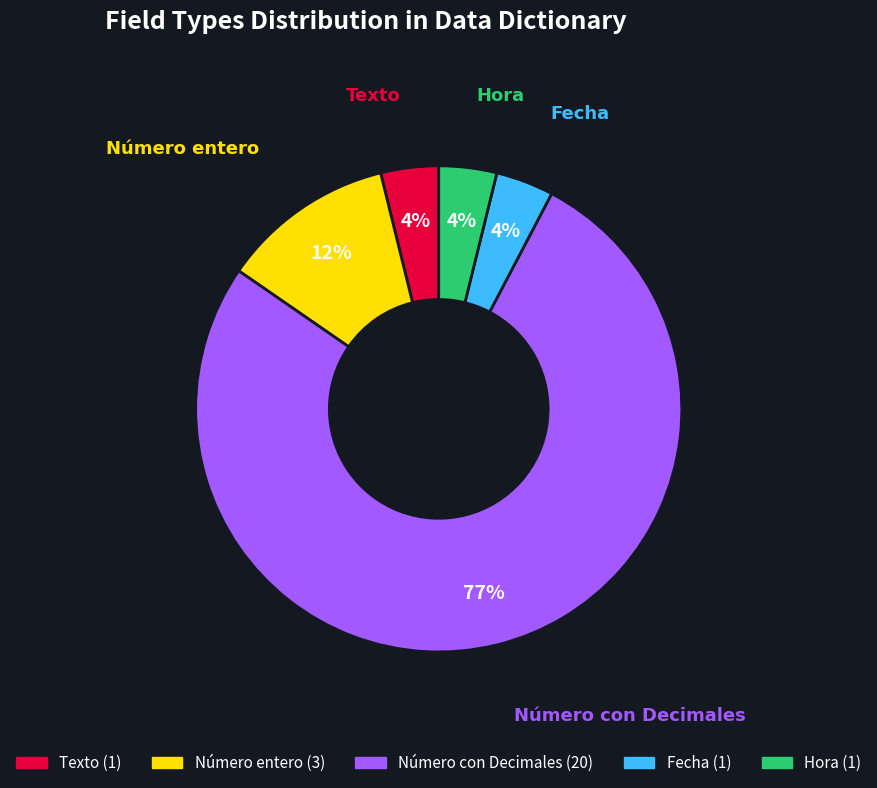

How many slices are in this pie chart?

5